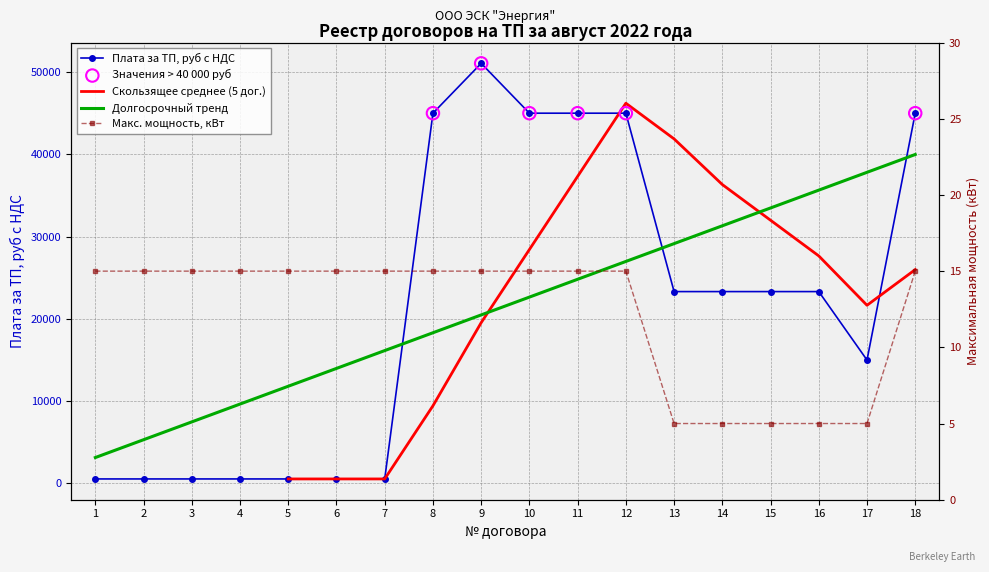

Which series contains the highest Y value?

Плата за ТП, руб с НДС